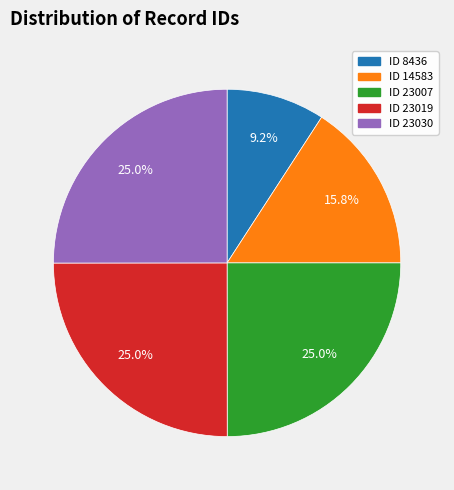

Does any single category account for the majority?

No